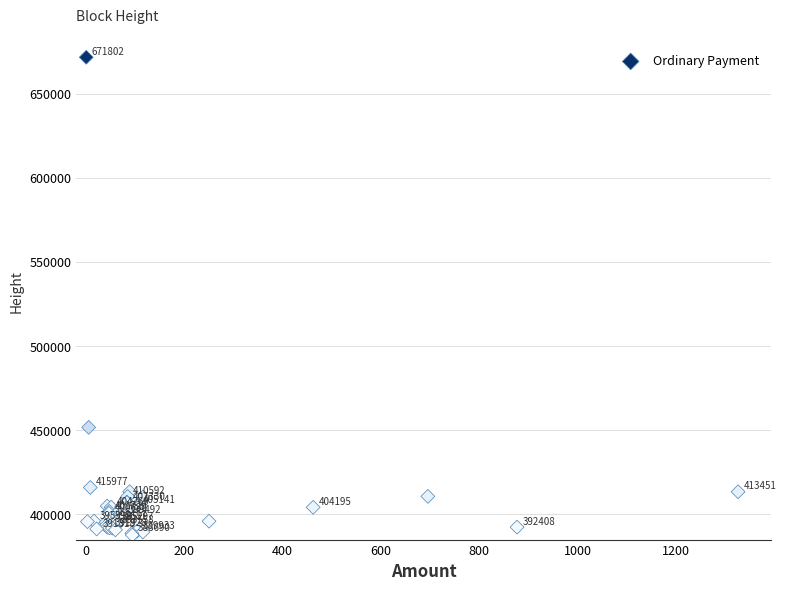

What Y value in the scatter plot is closest to 529747?

451721